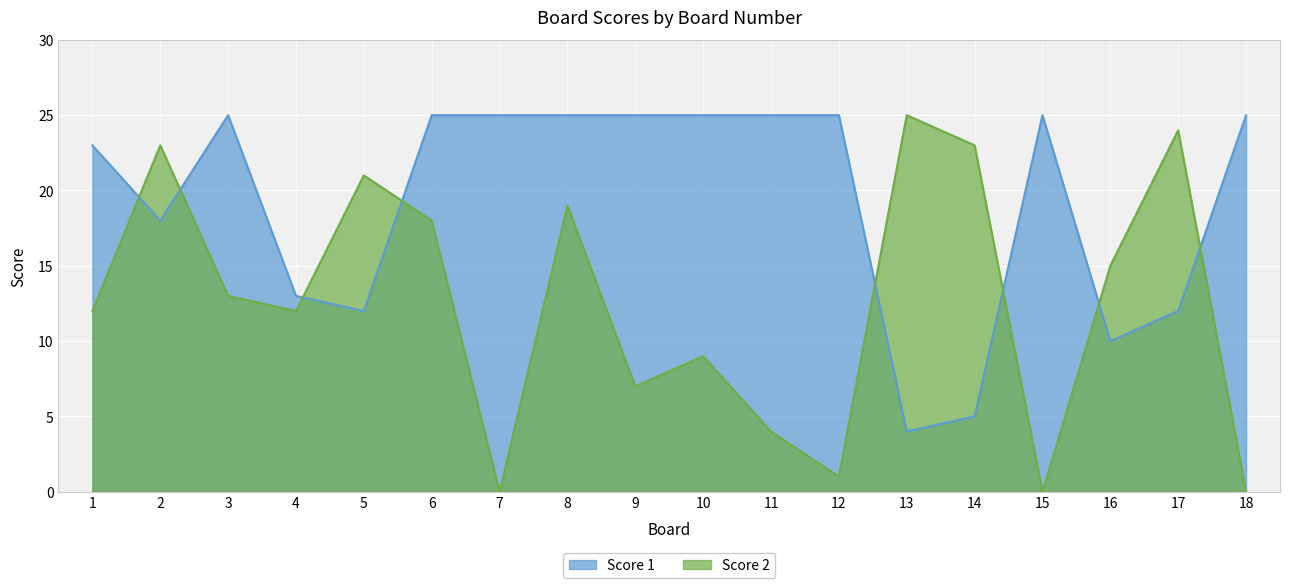

At which category is the sum across all series the highest?

8